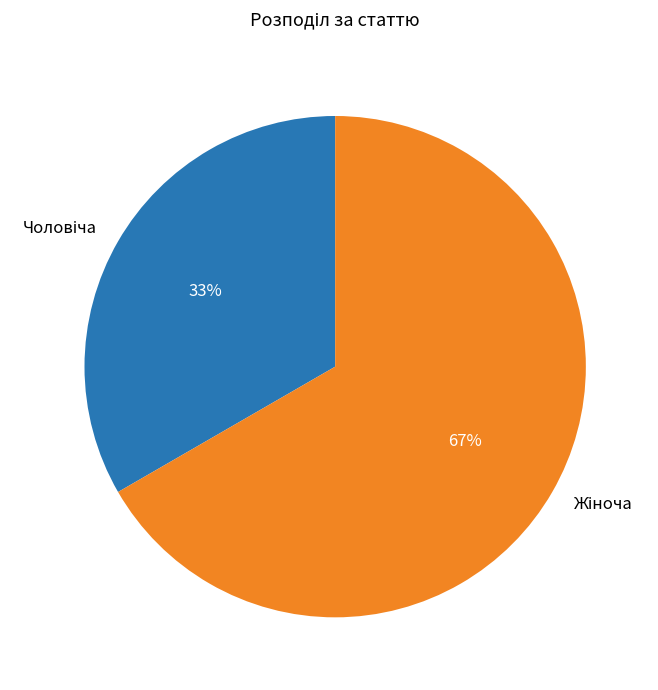

Is there a majority slice in this chart?

Yes